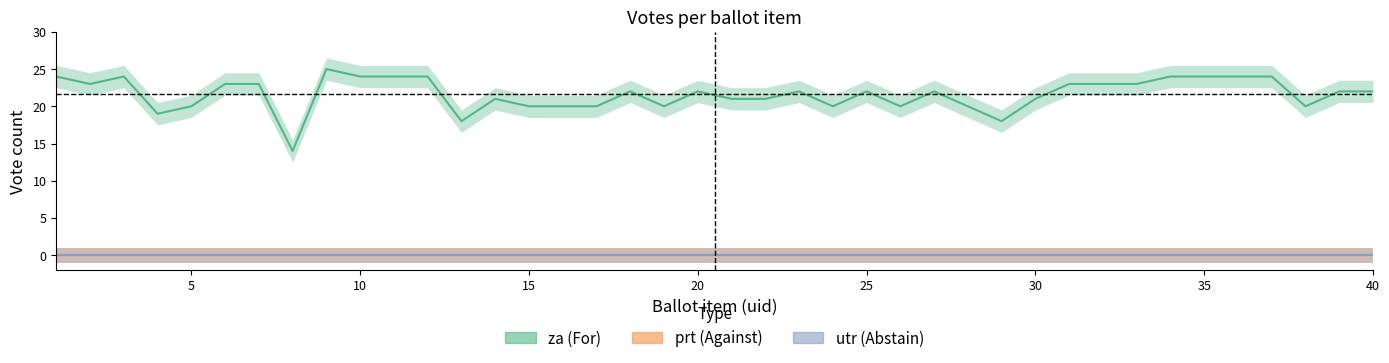

Is the value of utr at 15 greater than the value of prt at 8?

No